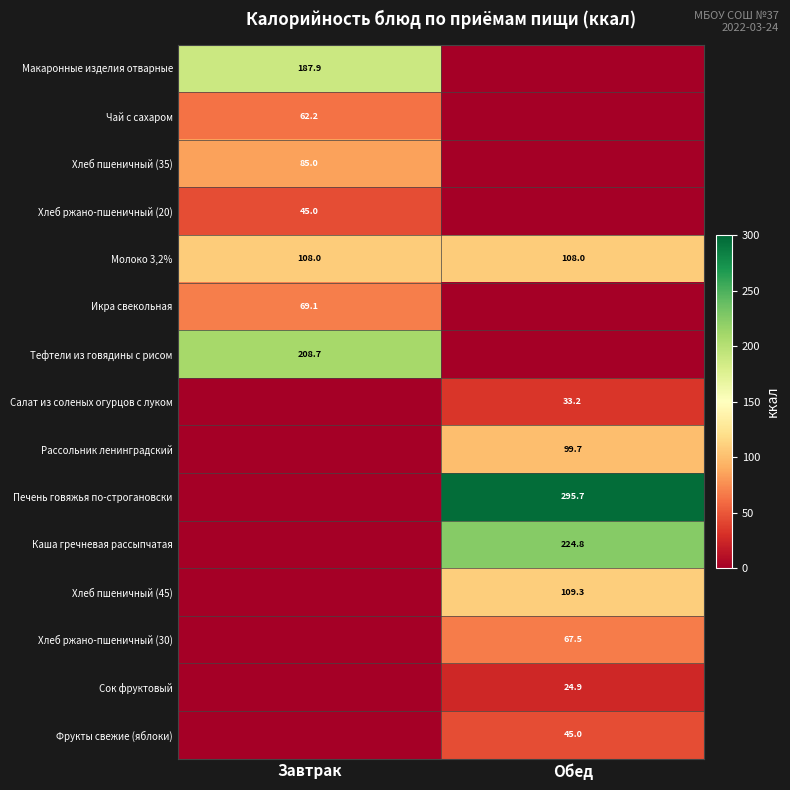

What is the average value of the Молоко 3,2% series?

108.0